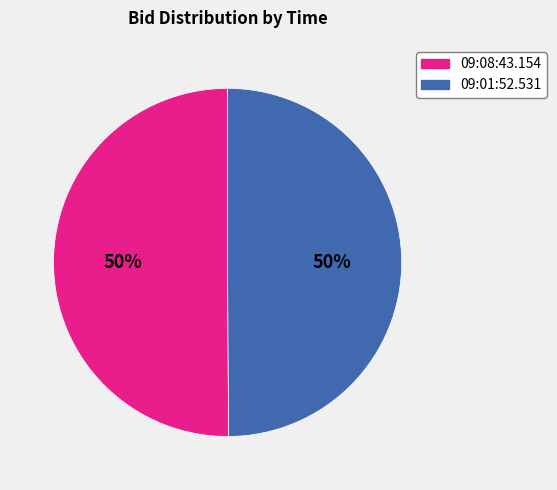

What is the ratio of the value at 09:01:52.531 to the value at 09:08:43.154?

1.0